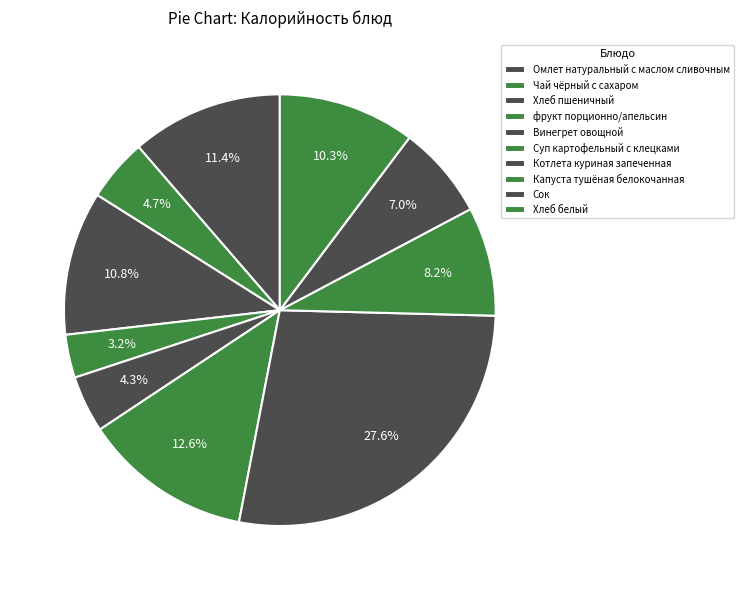

How many slices are in this pie chart?

10